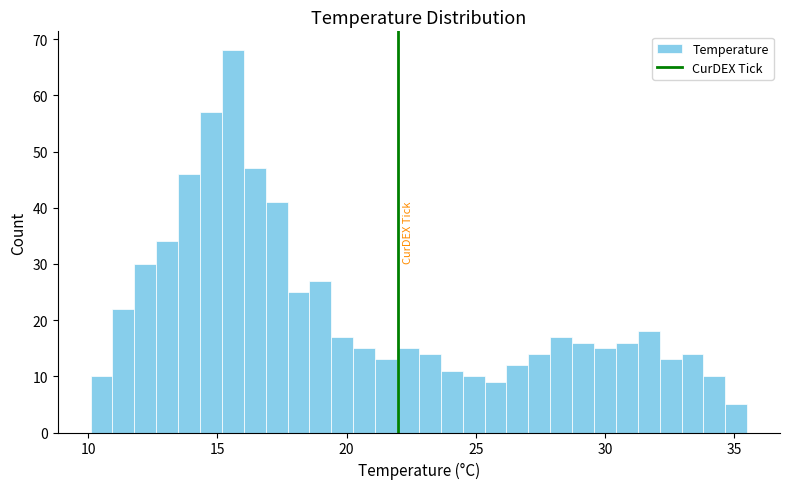

Read against the x-axis, roughly where is the centre of the tallest bar?

15.5